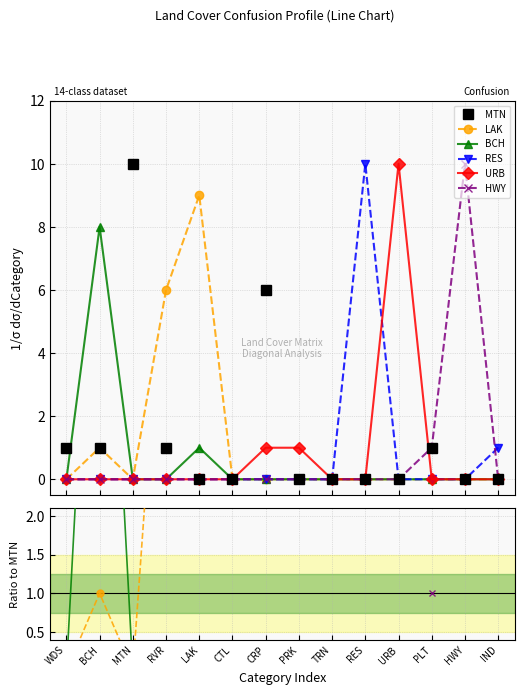

At which label is URB closest to 0?

WDS